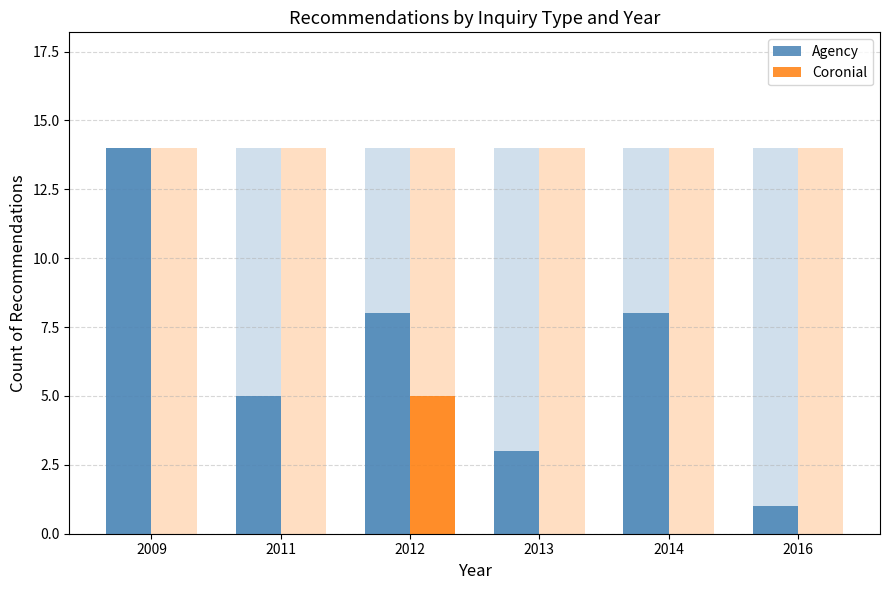

What is the average value of the Coronial series?

1